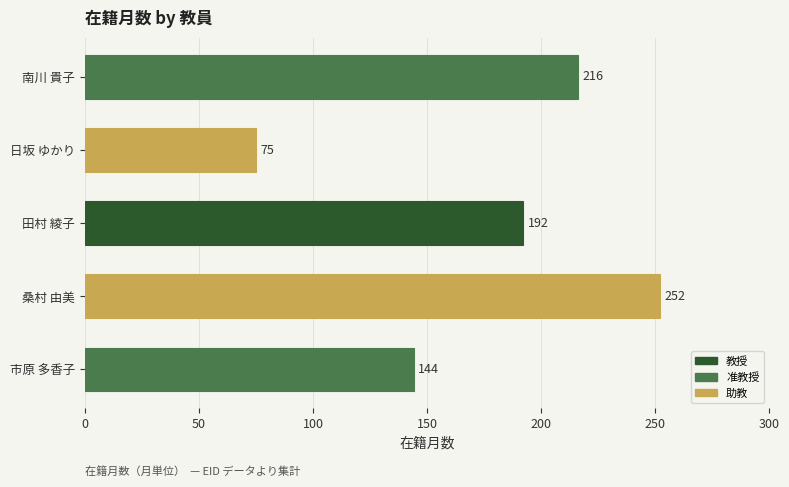

Which label corresponds to the largest value in the chart?

桑村 由美